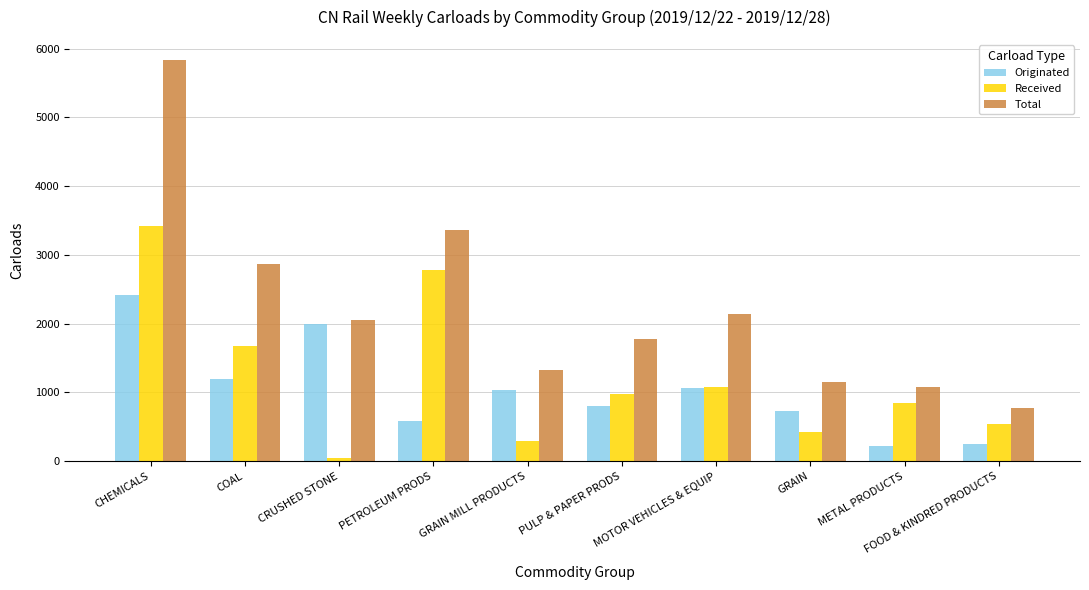

Between PETROLEUM PRODS and METAL PRODUCTS, which series saw the biggest shift?

Total